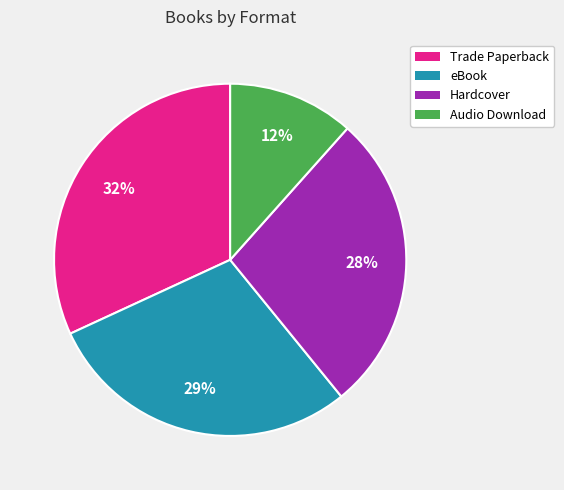

To the nearest percent, what is the difference between the Hardcover and Audio Download slice percentages?

16%